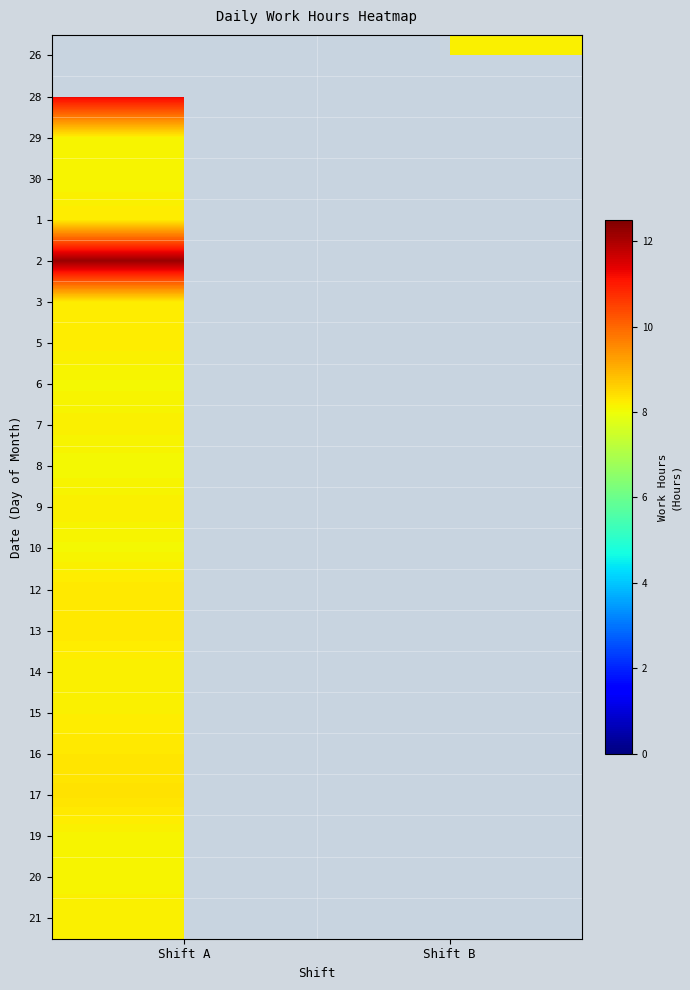

At which label does 13 reach its minimum?

Shift A